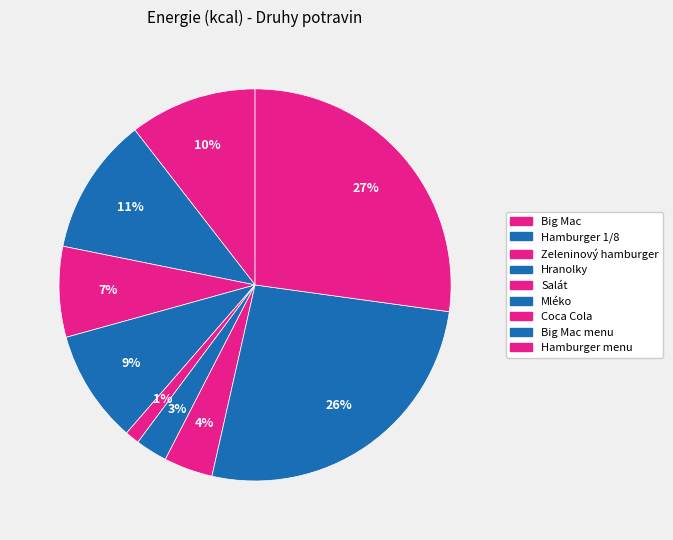

To the nearest percent, what percentage of the pie is Hranolky?

9%